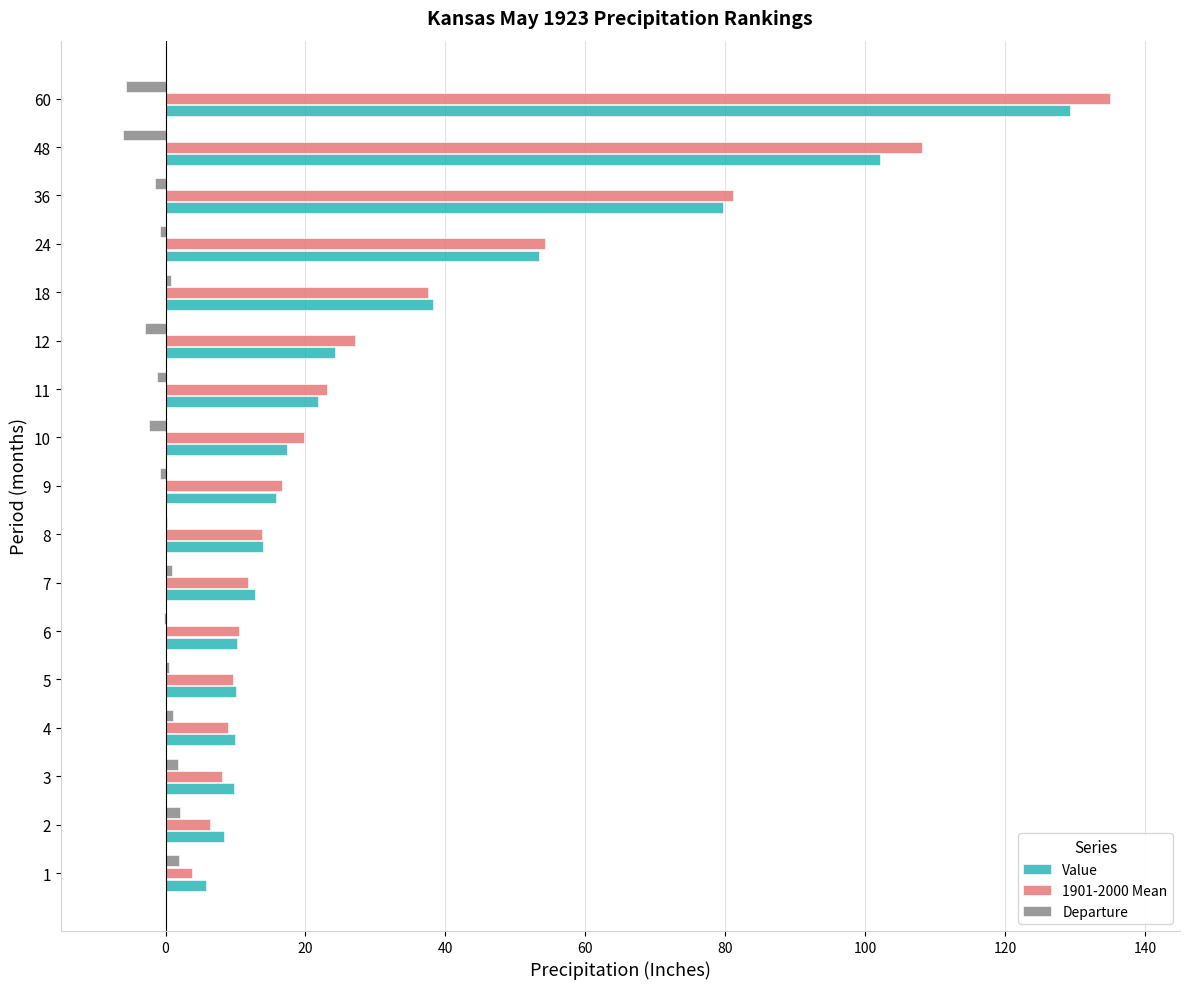

The Value series shows 24.2 at 12. True or false?

True